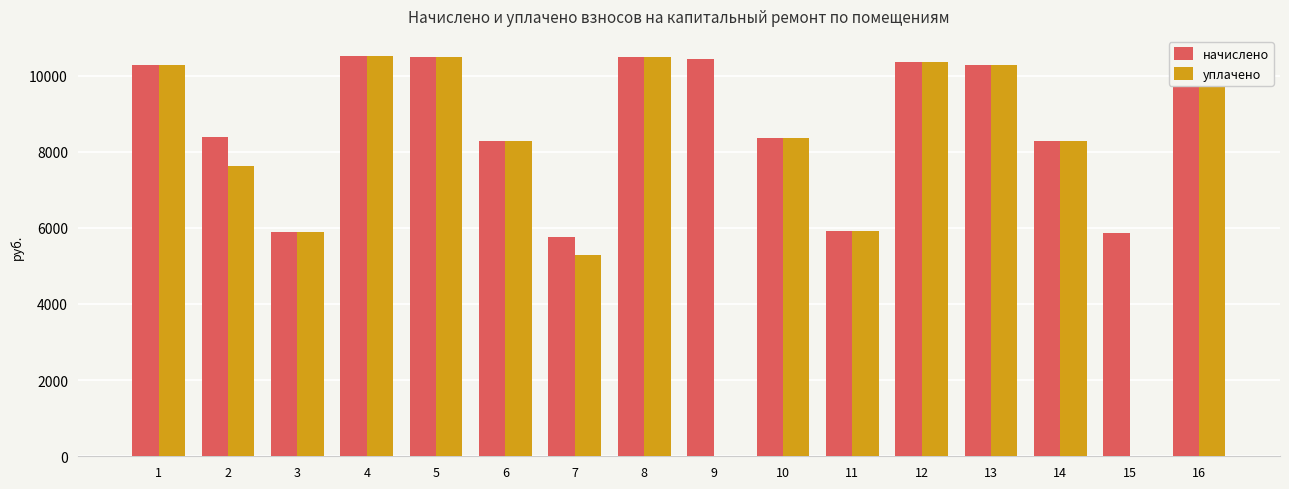

What is the total value across all series at 9?

10432.8